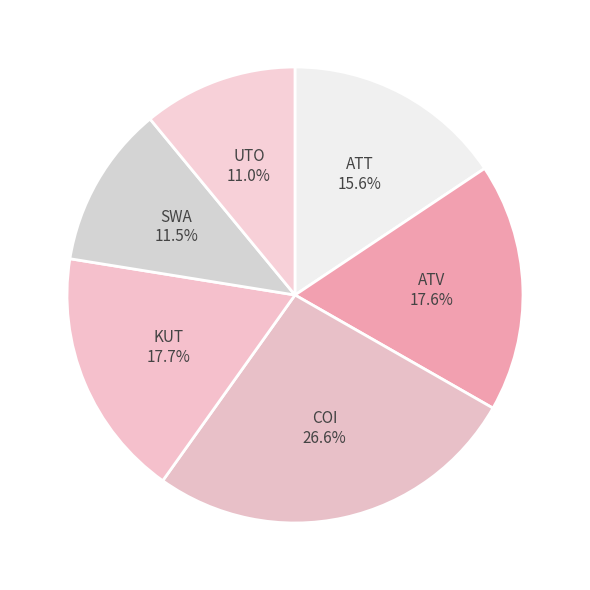

To the nearest percent, what percentage of the pie is ATT?

16%